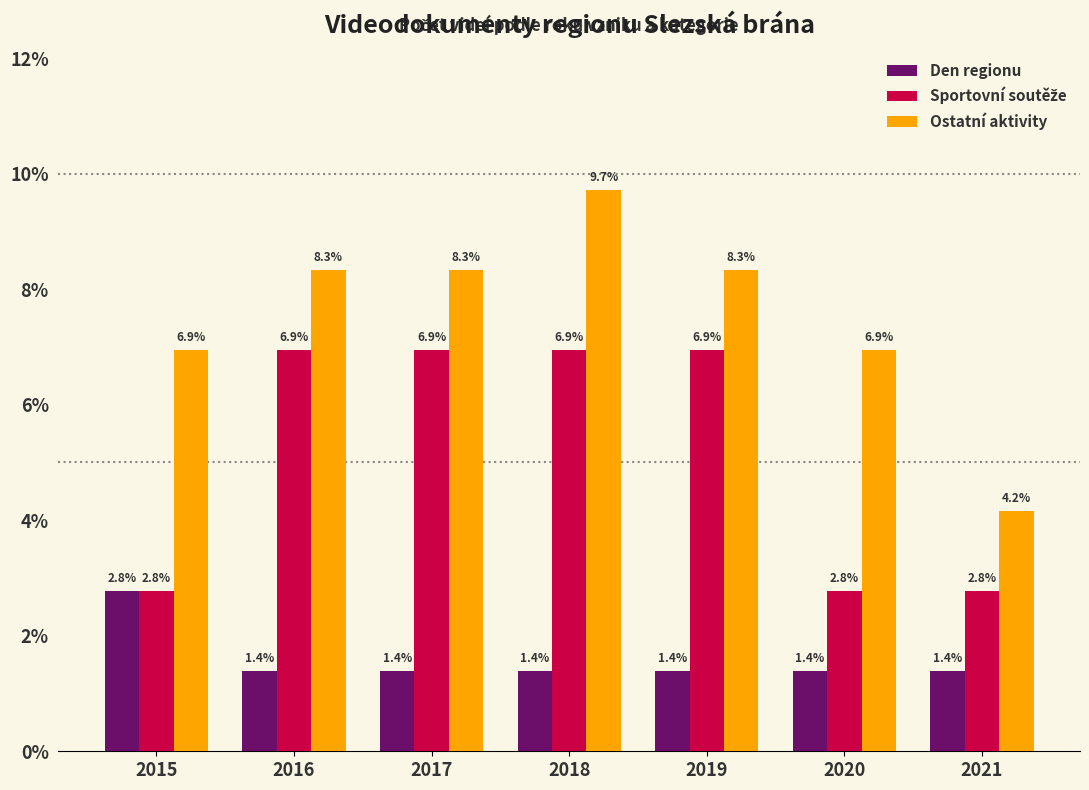

Read the Ostatní aktivity value at 2021.

4.2